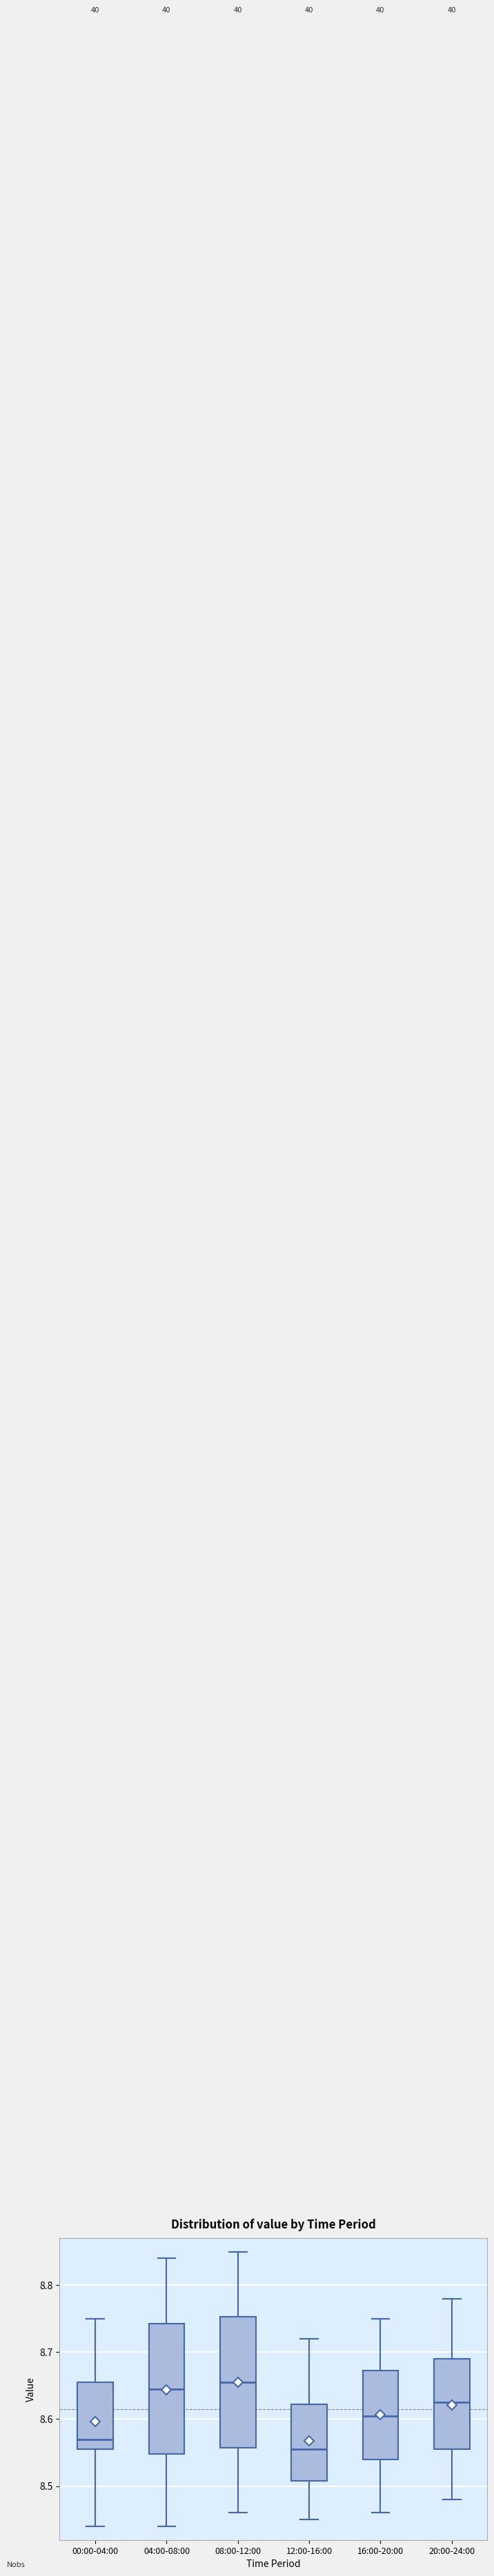

Reading left to right, transcribe this box plot: for each box, give where its median line is, the range the box spans, and where its two whiskers end, as read against the y-axis. The values are not printed on the chart, so give them approximately, as read against the axis.

00:00-04:00: median 8.57, box 8.56 to 8.66, whiskers 8.44 to 8.75
04:00-08:00: median 8.65, box 8.55 to 8.74, whiskers 8.44 to 8.84
08:00-12:00: median 8.66, box 8.56 to 8.75, whiskers 8.46 to 8.85
12:00-16:00: median 8.56, box 8.51 to 8.62, whiskers 8.45 to 8.72
16:00-20:00: median 8.61, box 8.54 to 8.67, whiskers 8.46 to 8.75
20:00-24:00: median 8.63, box 8.56 to 8.69, whiskers 8.48 to 8.78